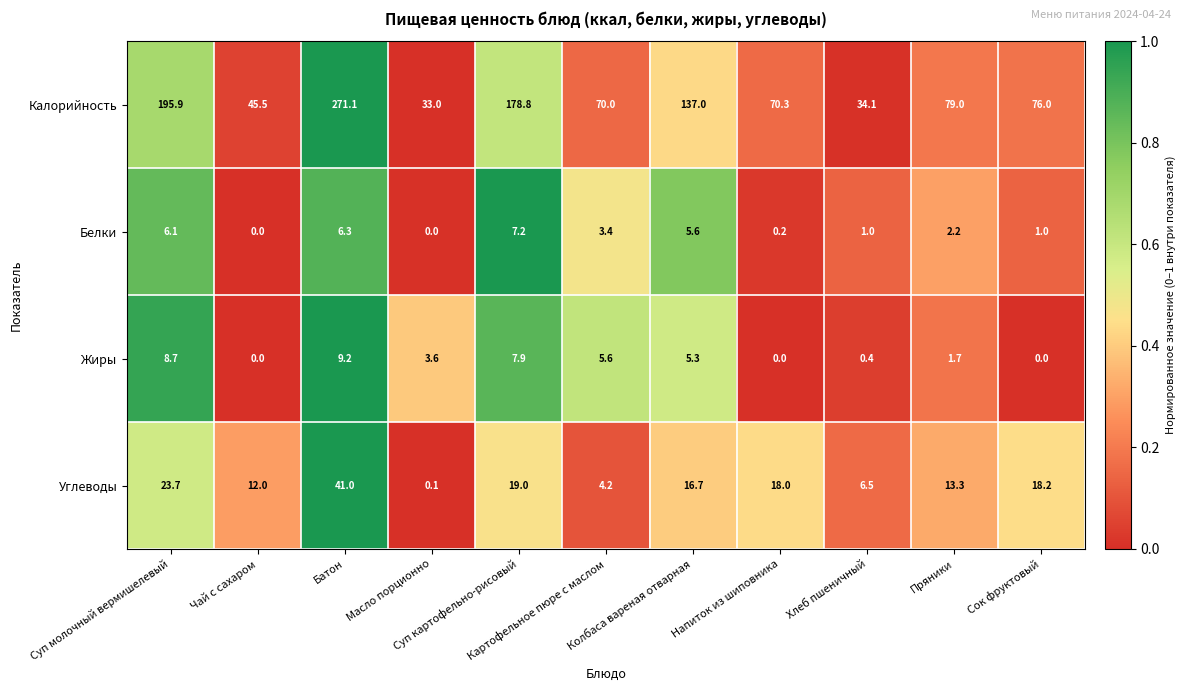

At which category does the chart reach its peak across all series?

Батон